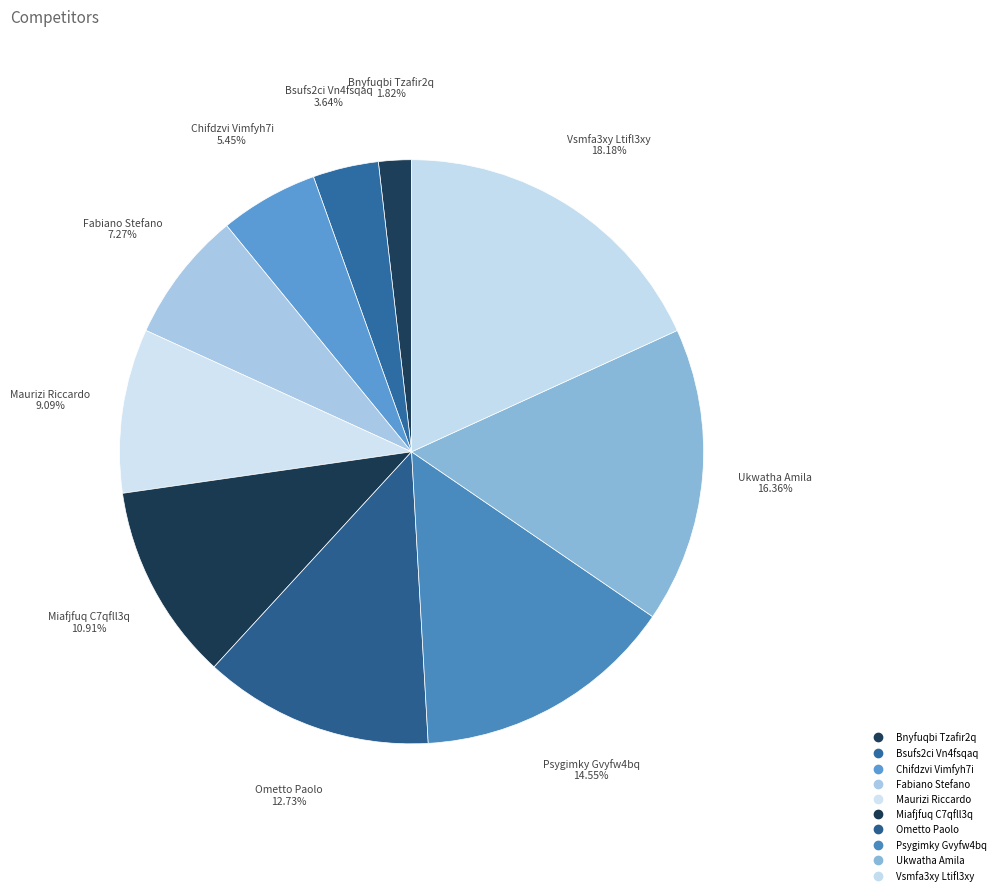

Count the number of slices in the pie.

10